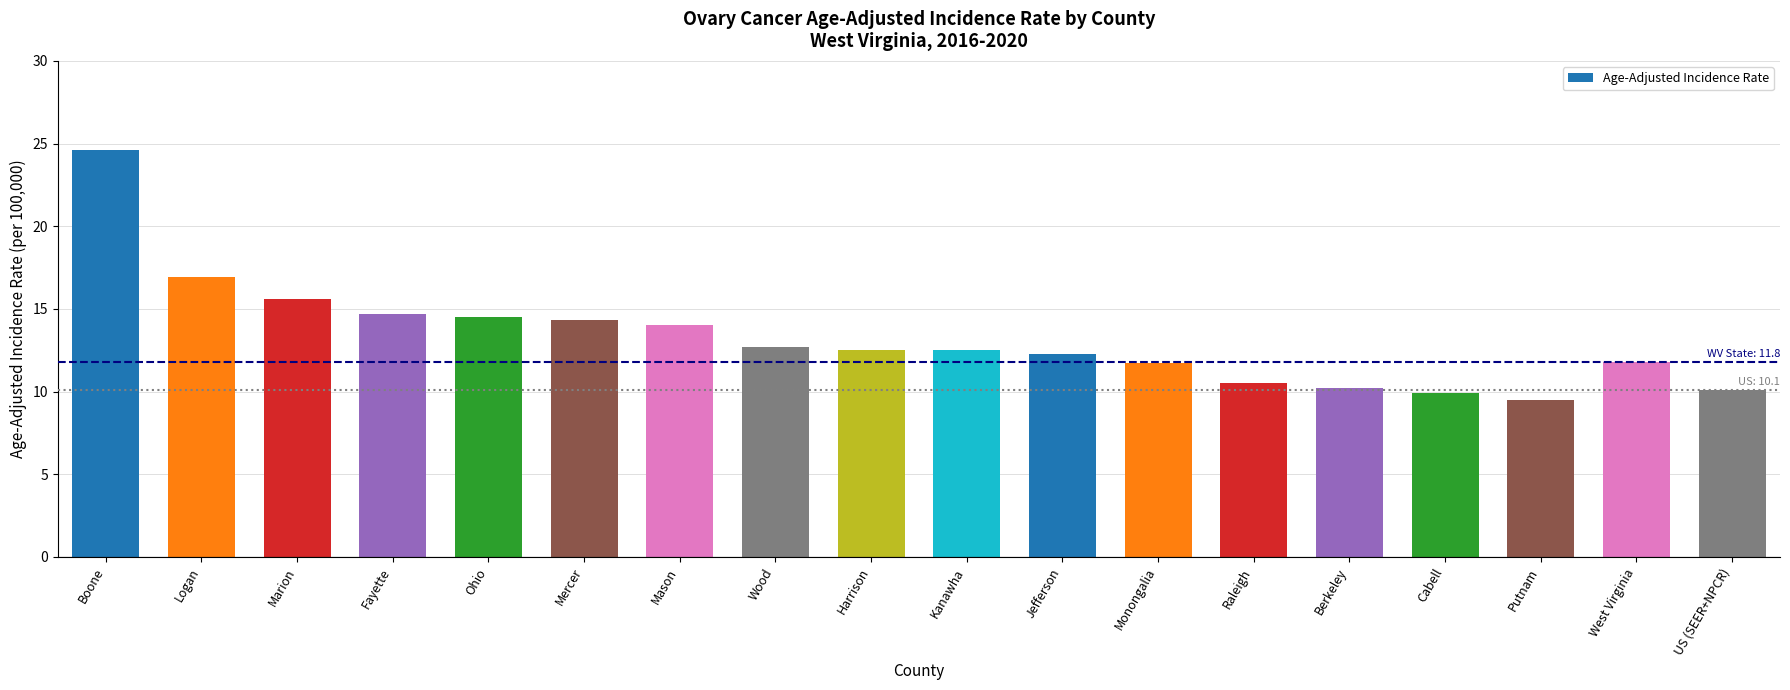

How many distinct data groups are displayed?

1